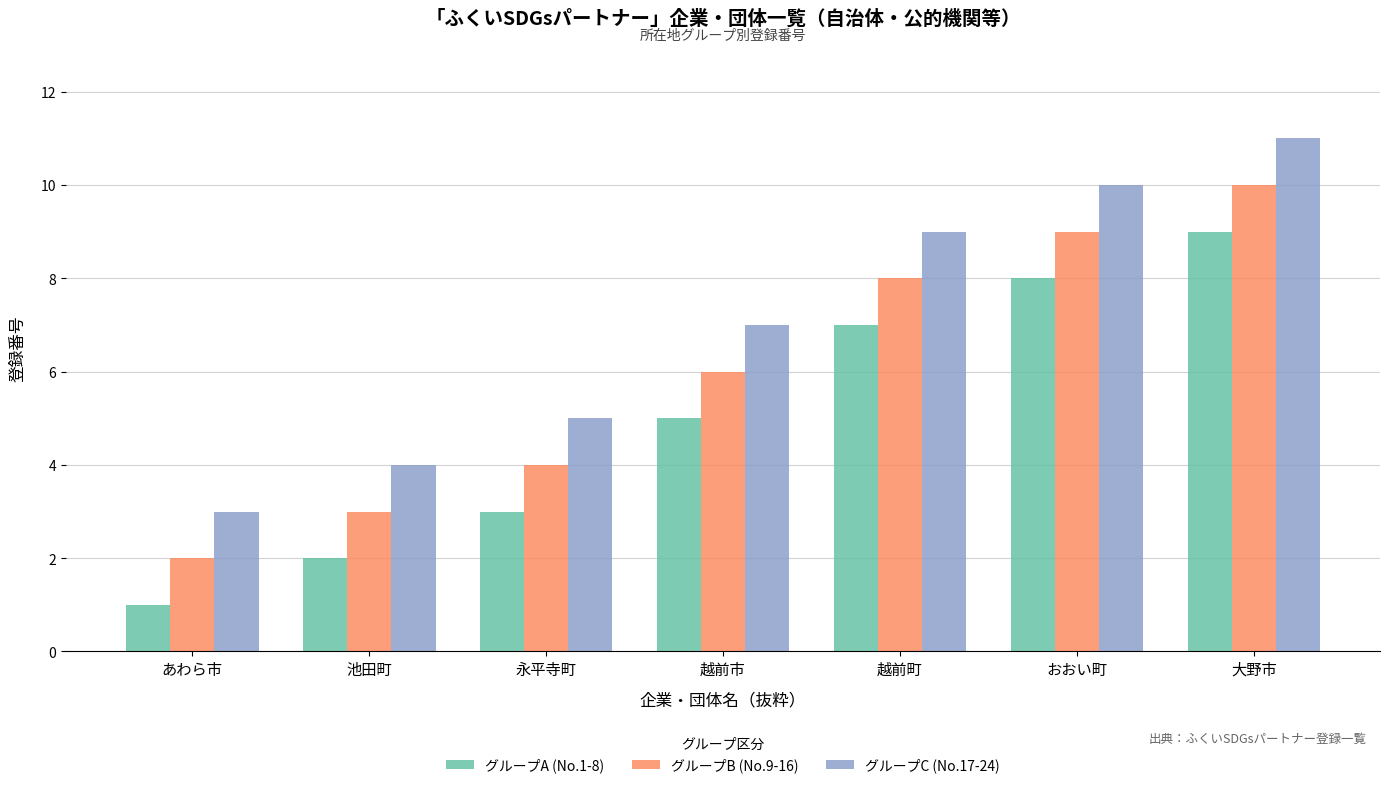

How many data points in グループB (No.9-16) are less than 6?

3